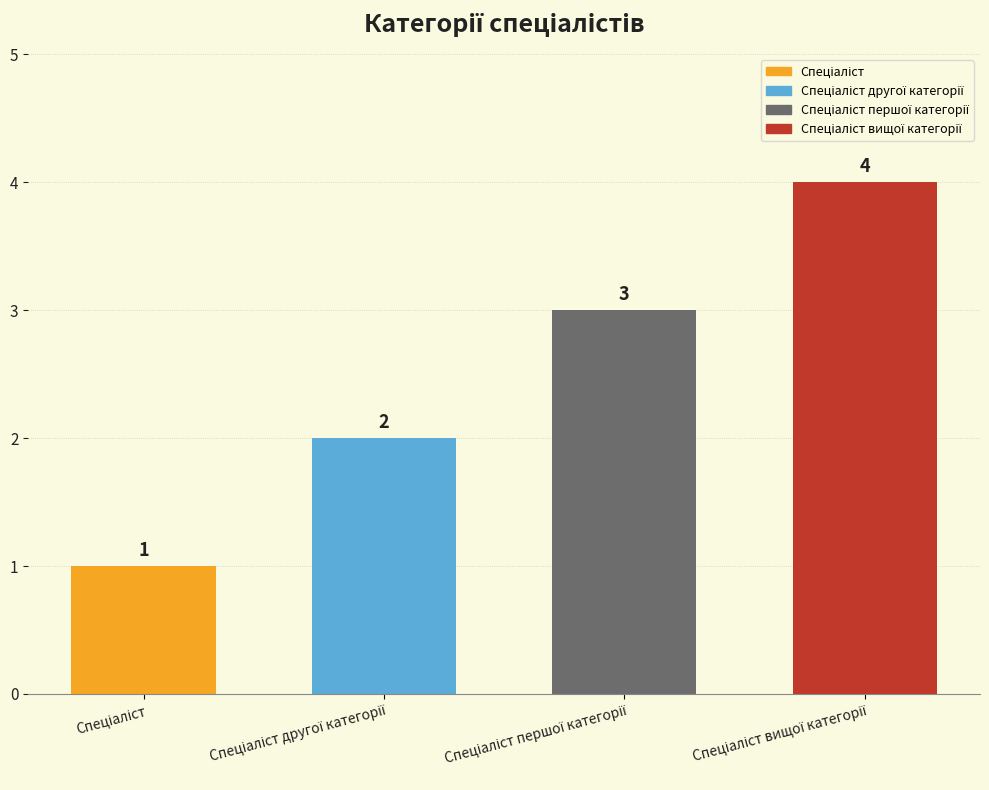

What is the sum of all values?

10